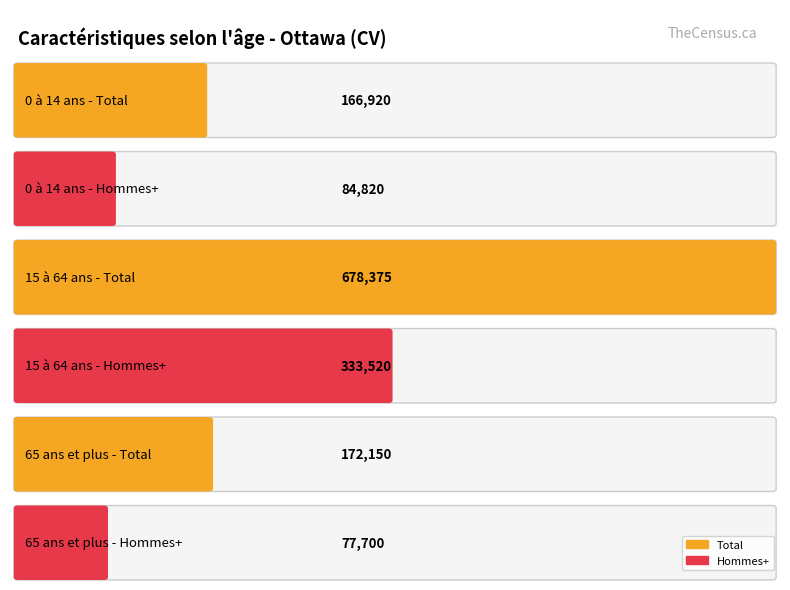

What is the label of the 2nd bar from the right?

Hommes+